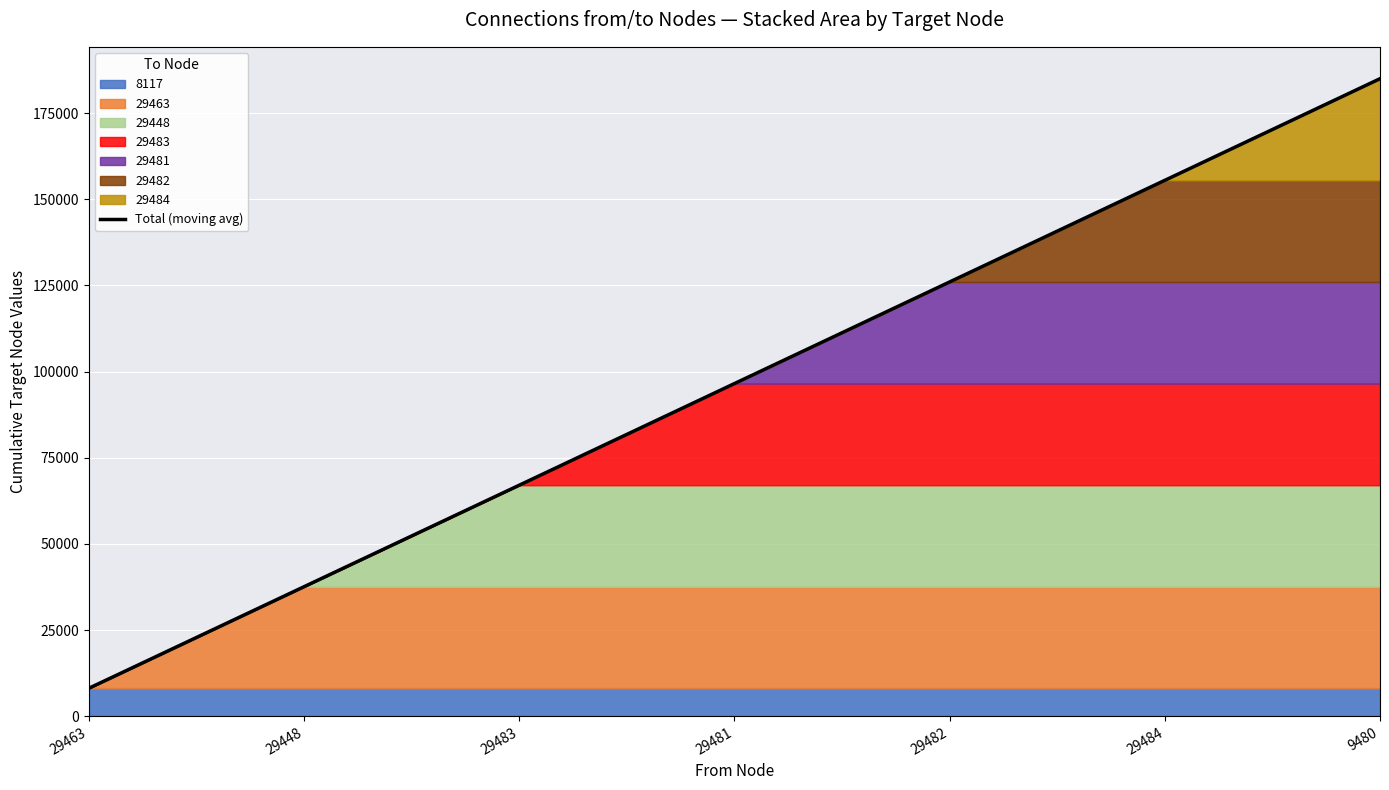

What value does the data have at 9480, to the nearest 100?

185000